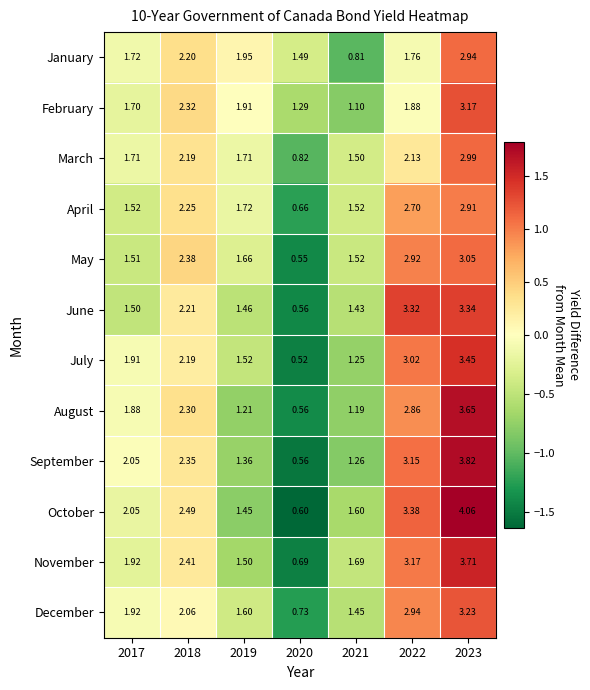

Between 2019 and 2021, which series saw the biggest shift?

January